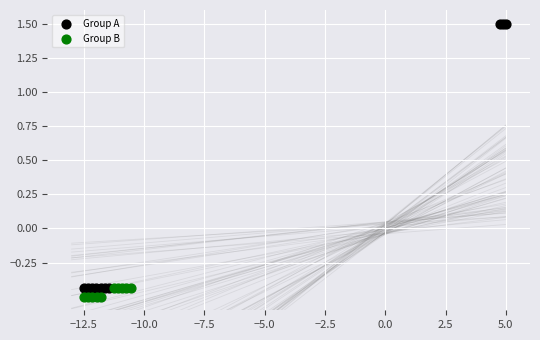

Which series reaches the maximum Y coordinate?

Group A